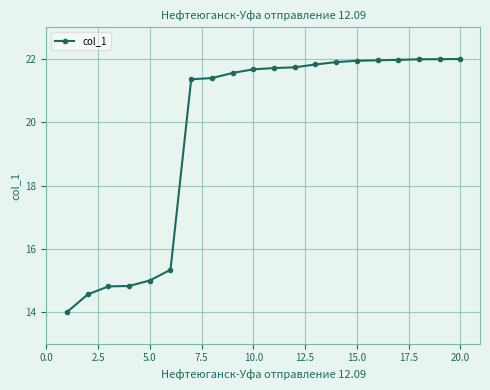

What is the sum of all values?

393.5